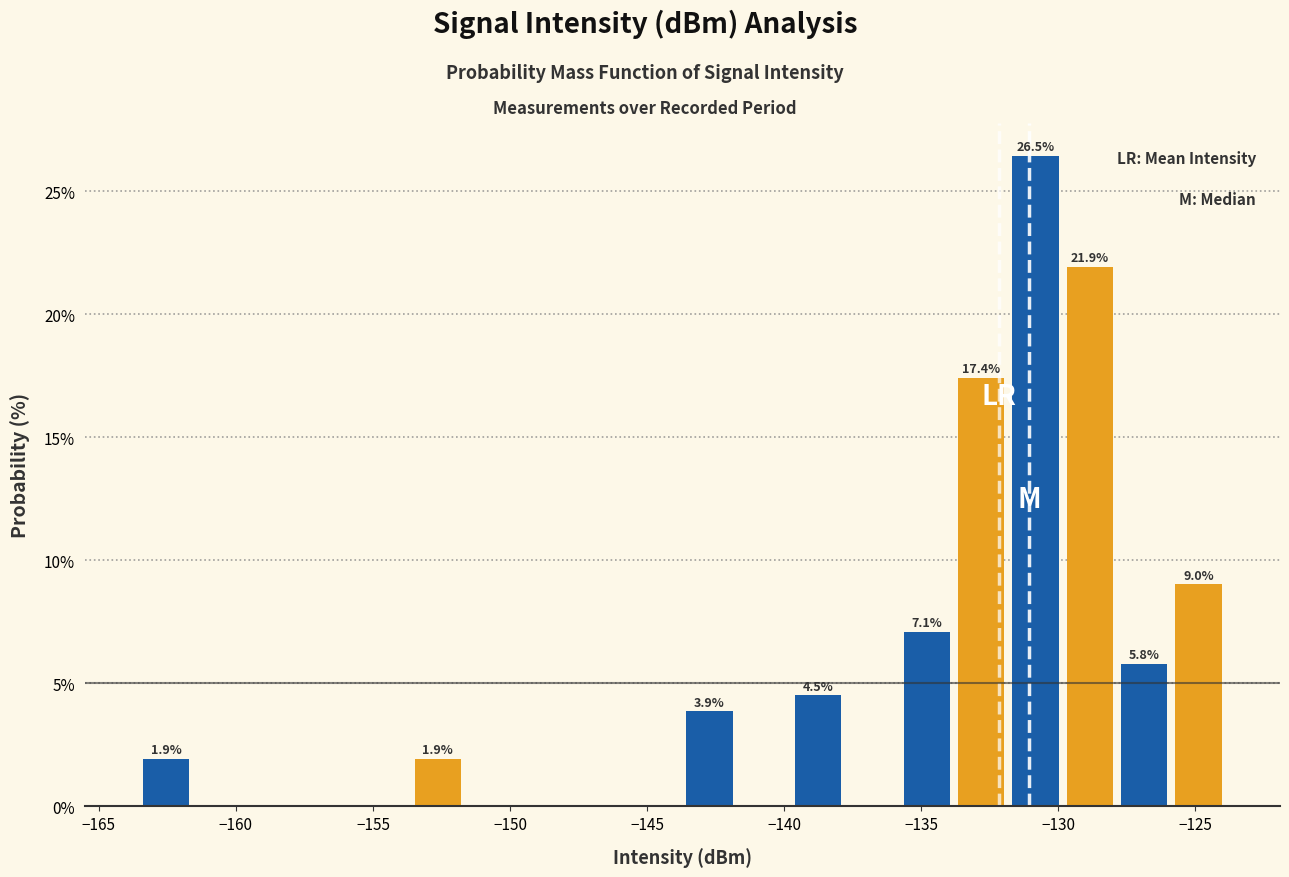

Read against the x-axis, roughly where is the centre of the tallest bar?

-131.0